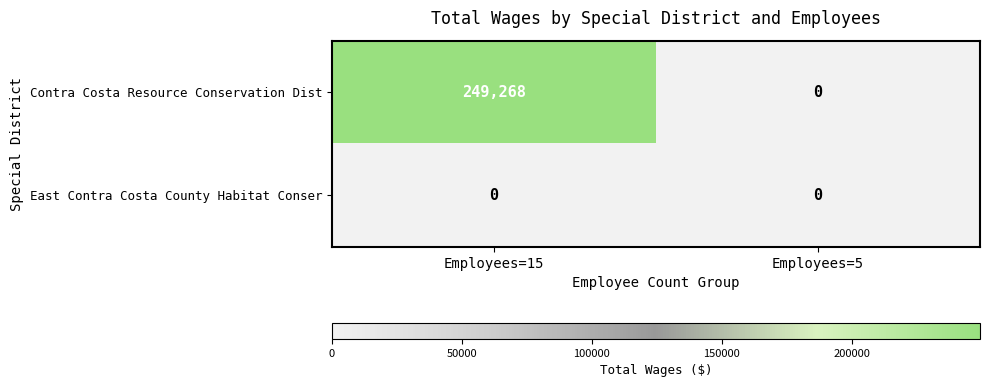

Reading left to right, transcribe all the data shown in this chart.

Contra Costa Resource Conservation Dist: 249268	0
East Contra Costa County Habitat Conser: 0	0